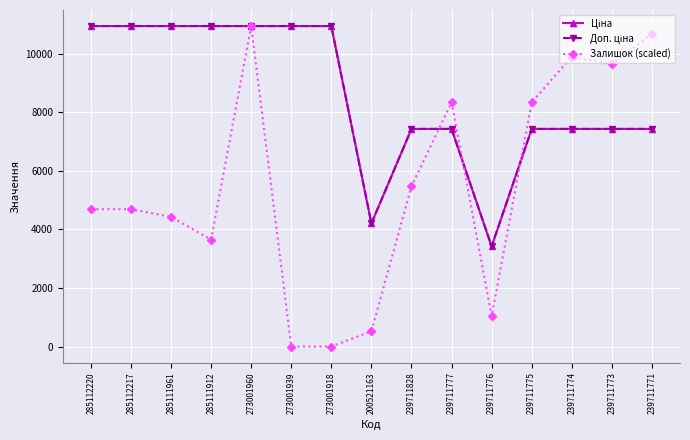

What is the difference between the Залишок (scaled) values at 285111961 and 285112217?

260.8